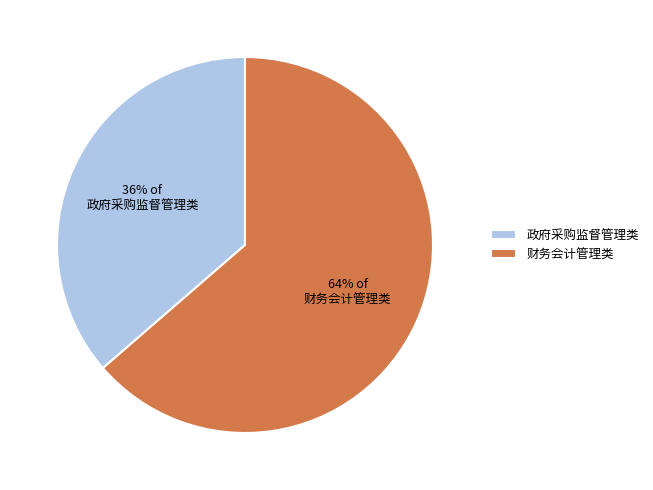

Rank the categories by value from highest to lowest.

财务会计管理类, 政府采购监督管理类